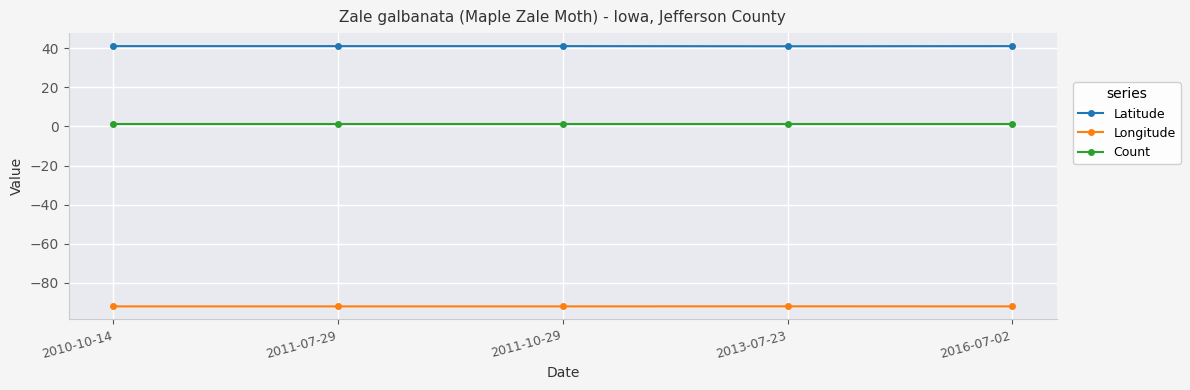

List the series in order of their overall mean, highest first.

Latitude, Count, Longitude